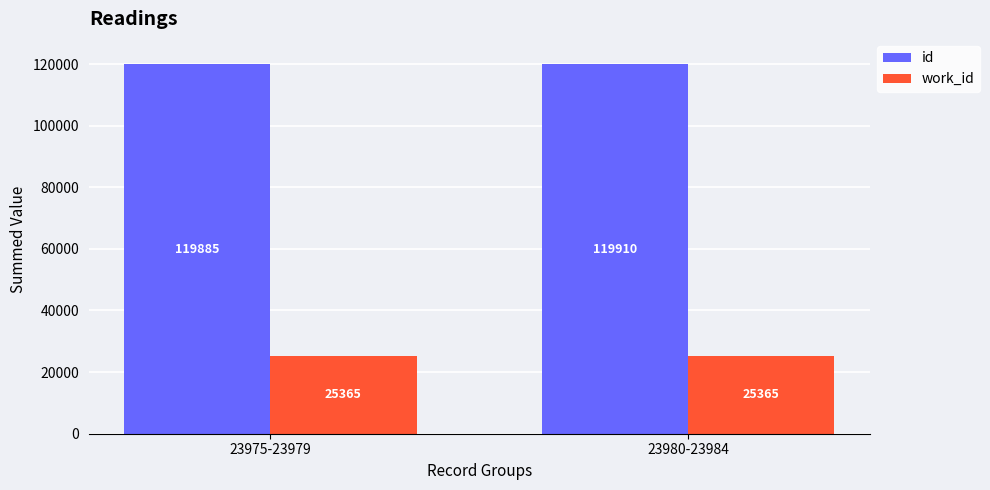

At 23980-23984, list the series in order from largest to smallest.

id, work_id